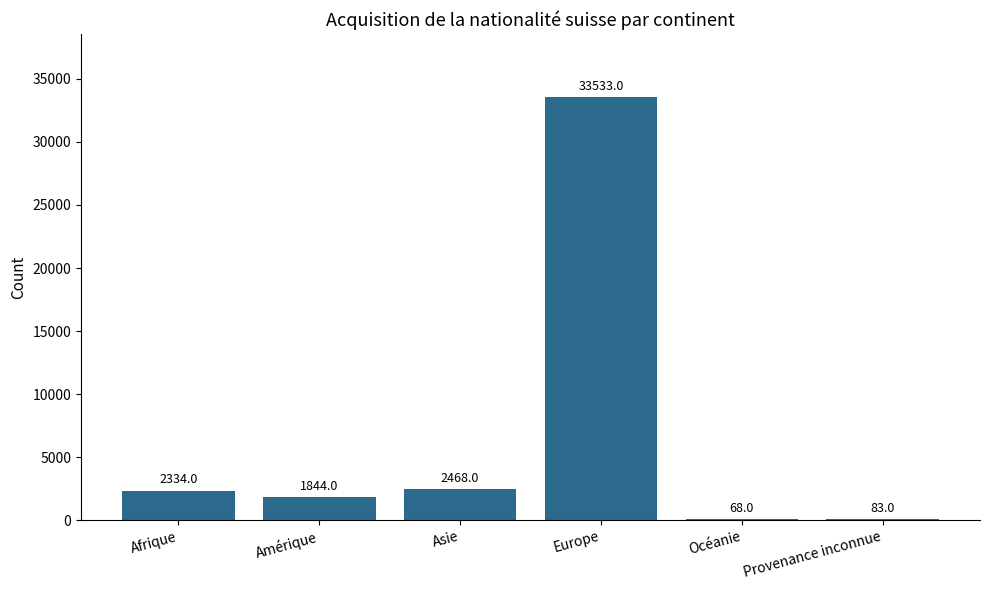

Reading left to right, what are all the values shown in this chart?

Afrique=2334	Amérique=1844	Asie=2468	Europe=33533	Océanie=68	Provenance inconnue=83